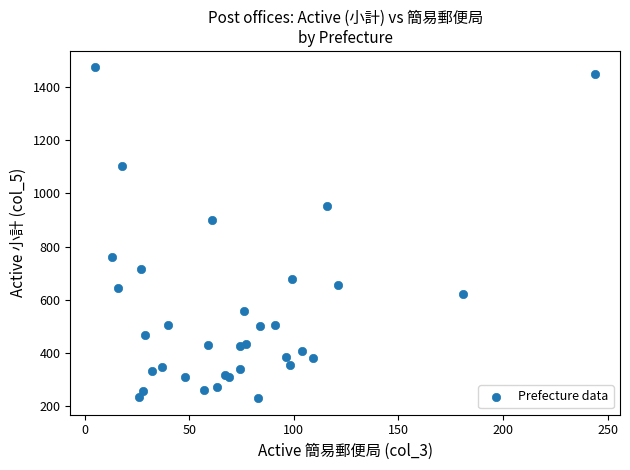

What Y value in the scatter plot is closest to 852?

900